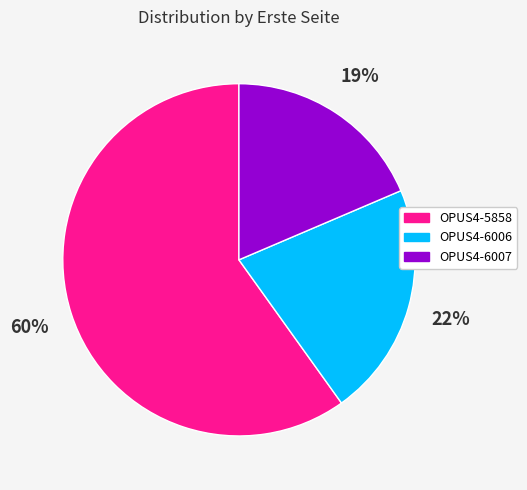

Approximately how many times larger is the value at OPUS4-6006 compared to OPUS4-5858?

0.4